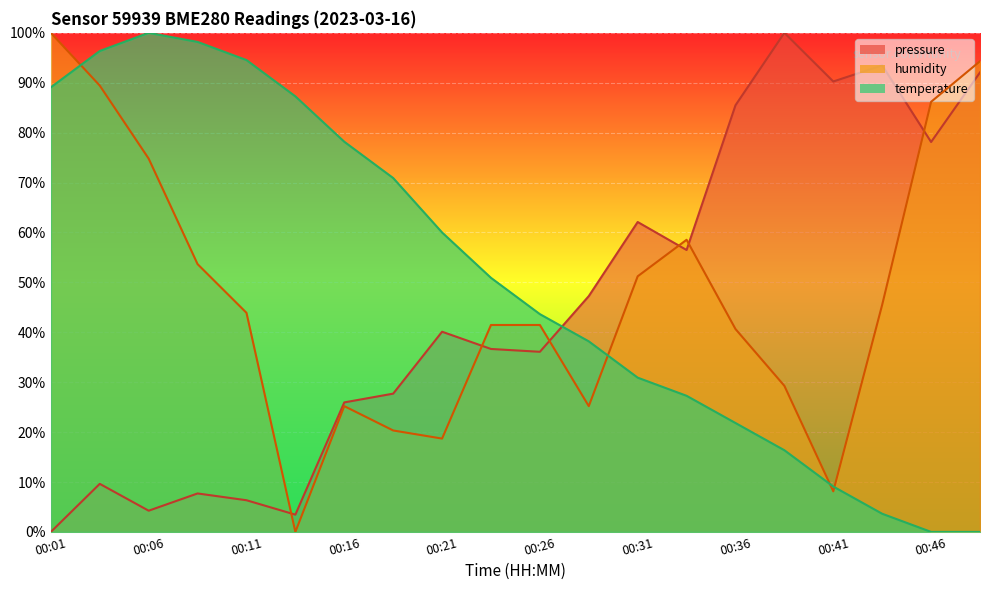

True or false: pressure has a value of 36.1 at 00:26.

True